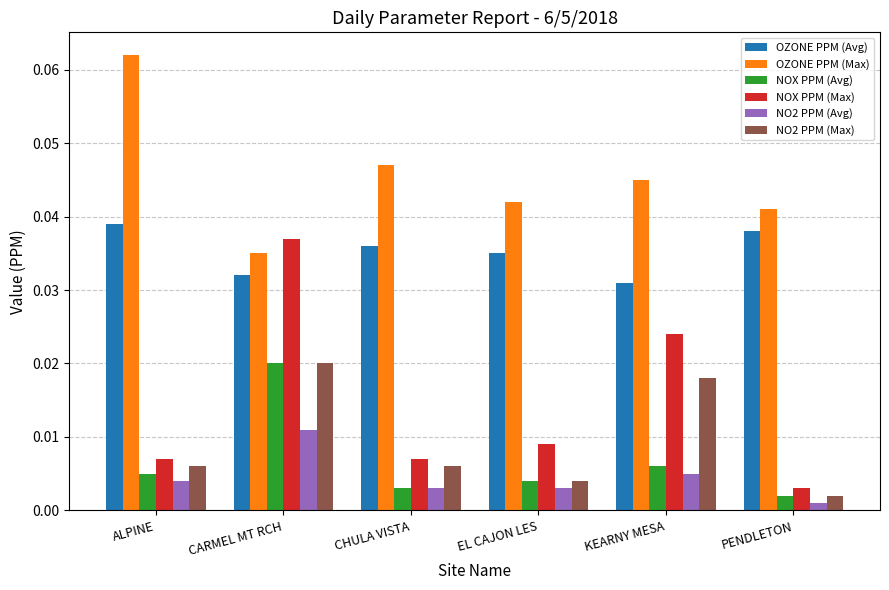

What are all the series names shown in the legend?

OZONE PPM (Avg), OZONE PPM (Max), NOX PPM (Avg), NOX PPM (Max), NO2 PPM (Avg), NO2 PPM (Max)